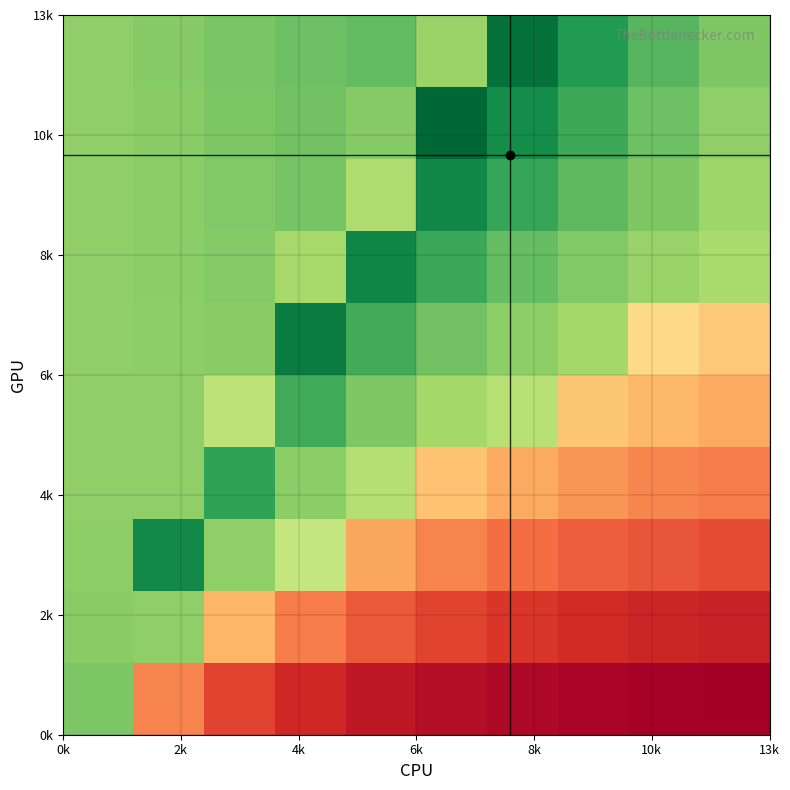

At how many categories does at least one series exceed 0?

10